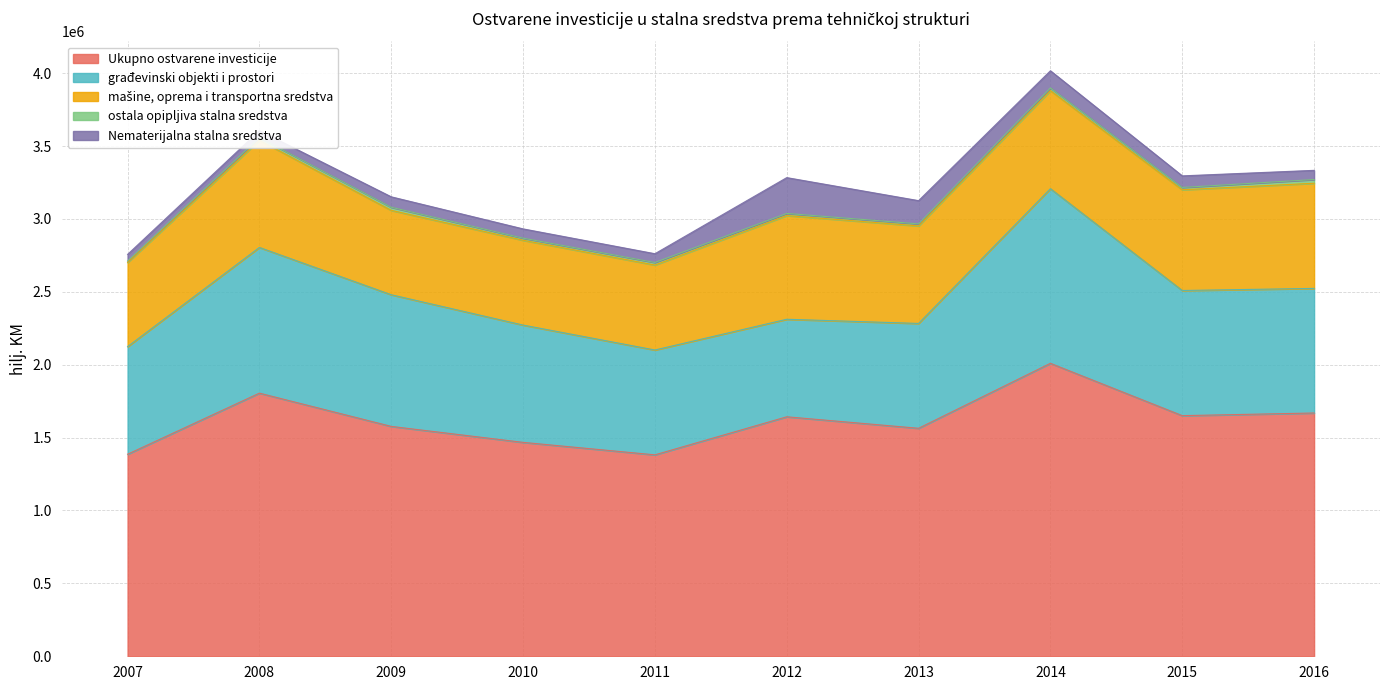

Does the chart display data point markers on the line(s)?

No